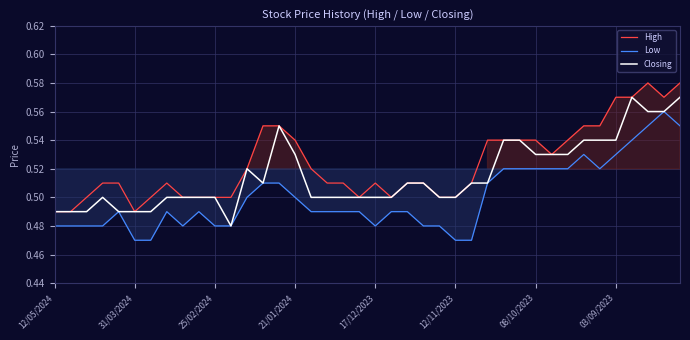

Rank the series by their maximum value, from lowest to highest.

Low, Closing, High